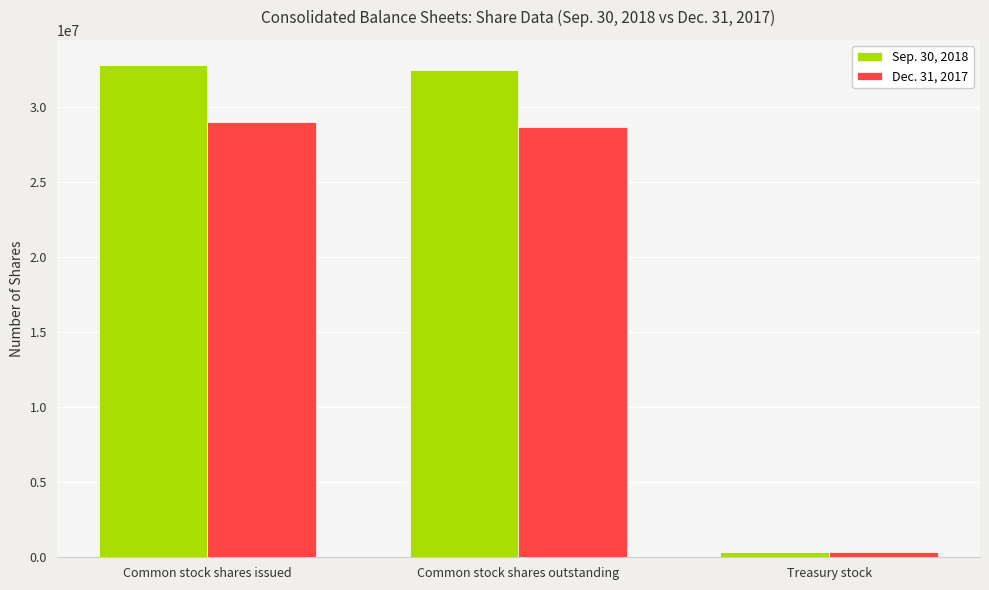

Is it true that Dec. 31, 2017 equals 11429369 at Common stock shares outstanding?

False